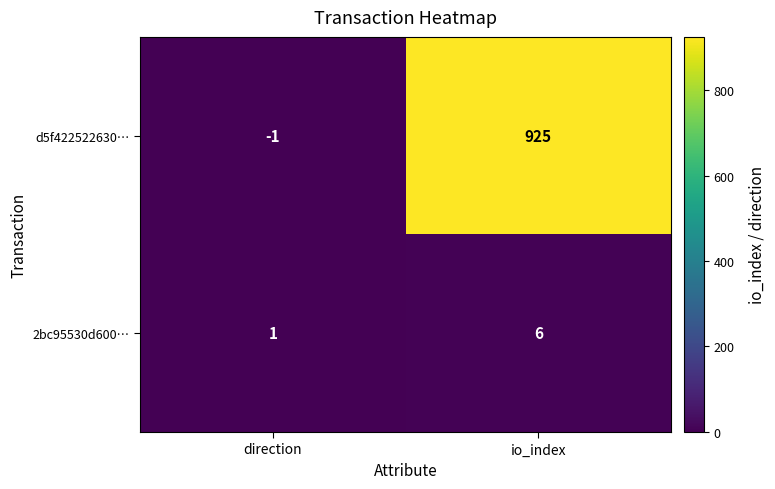

The value of d5f422522630… at io_index is 925. True or false?

True